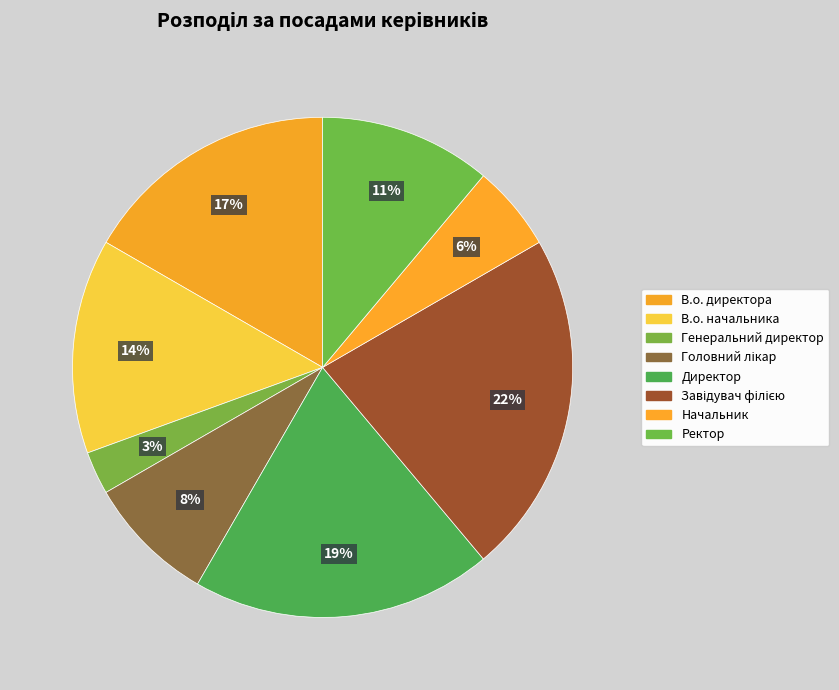

Is it true that Директор is 13% of the pie?

False